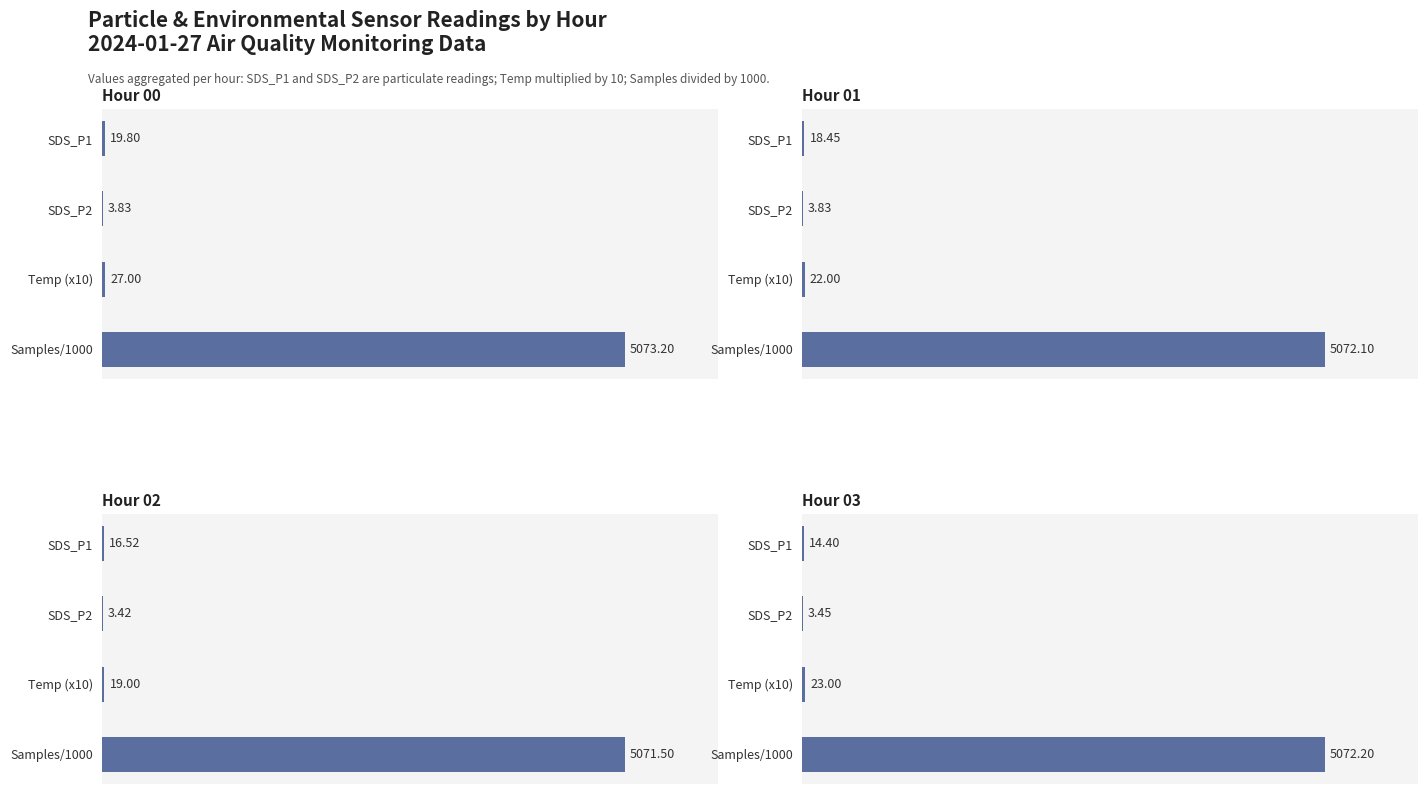

Which series has the largest range (max minus min)?

Hour 00